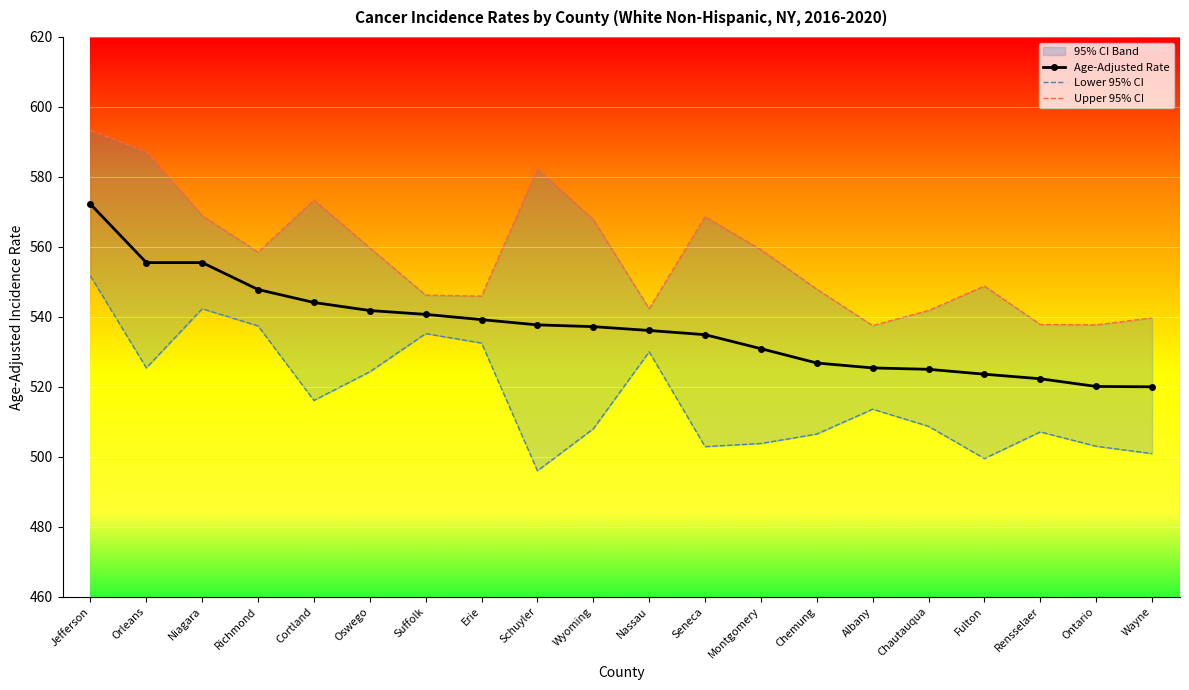

Reading right to left, transcribe all the data shown in this chart.

Age-Adjusted Rate: 520.0	520.1	522.3	523.6	525.0	525.4	526.8	530.9	534.9	536.1	537.2	537.7	539.2	540.7	541.8	544.1	547.8	555.5	555.5	572.2
Lower 95% CI: 500.9	503.0	507.1	499.5	508.7	513.6	506.5	503.8	502.9	530.0	508.0	496.0	532.5	535.2	524.3	516.1	537.4	542.3	525.4	551.7
Upper 95% CI: 539.7	537.7	537.8	548.8	541.8	537.5	547.9	559.2	568.6	542.3	567.8	582.3	545.9	546.2	559.7	573.4	558.5	568.9	587.1	593.3